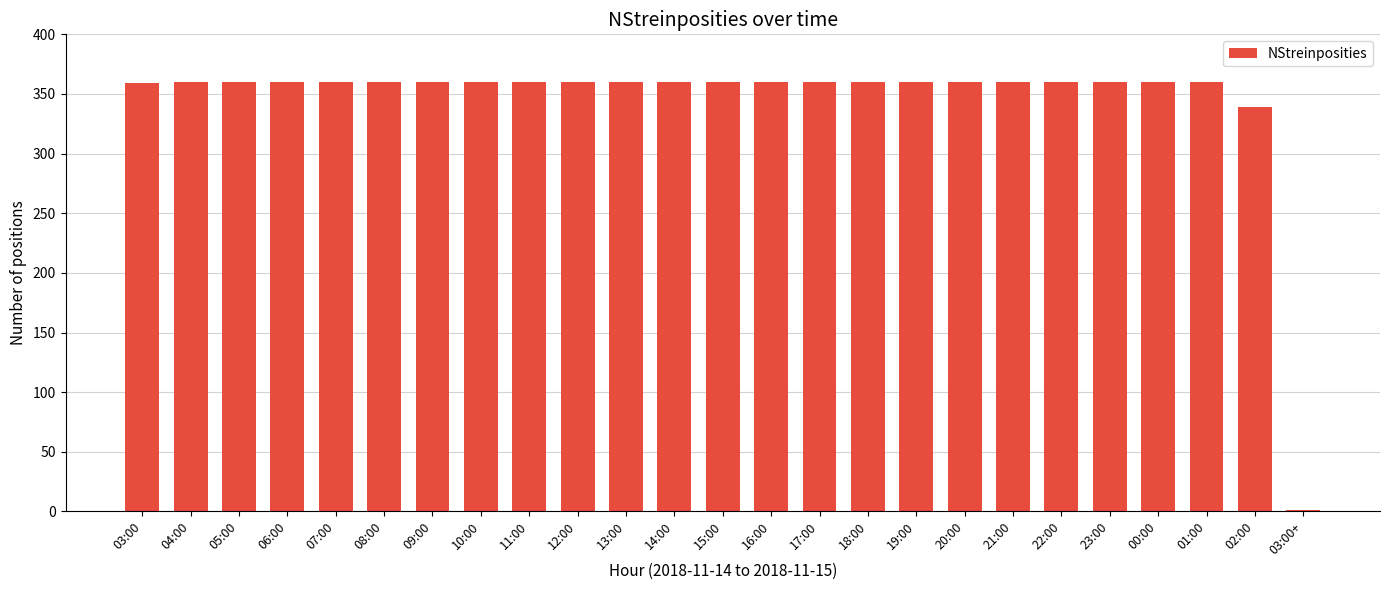

The value at 19:00 is 535. True or false?

False